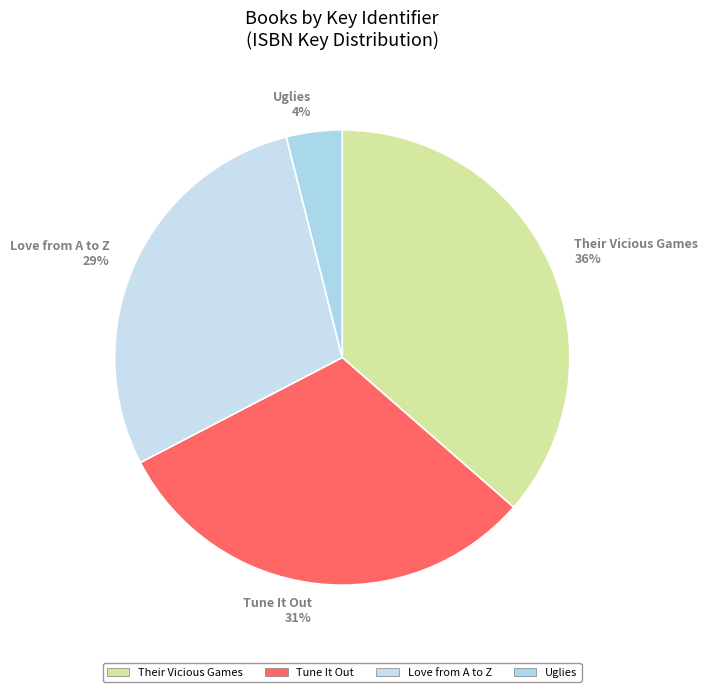

Is there a majority slice in this chart?

No